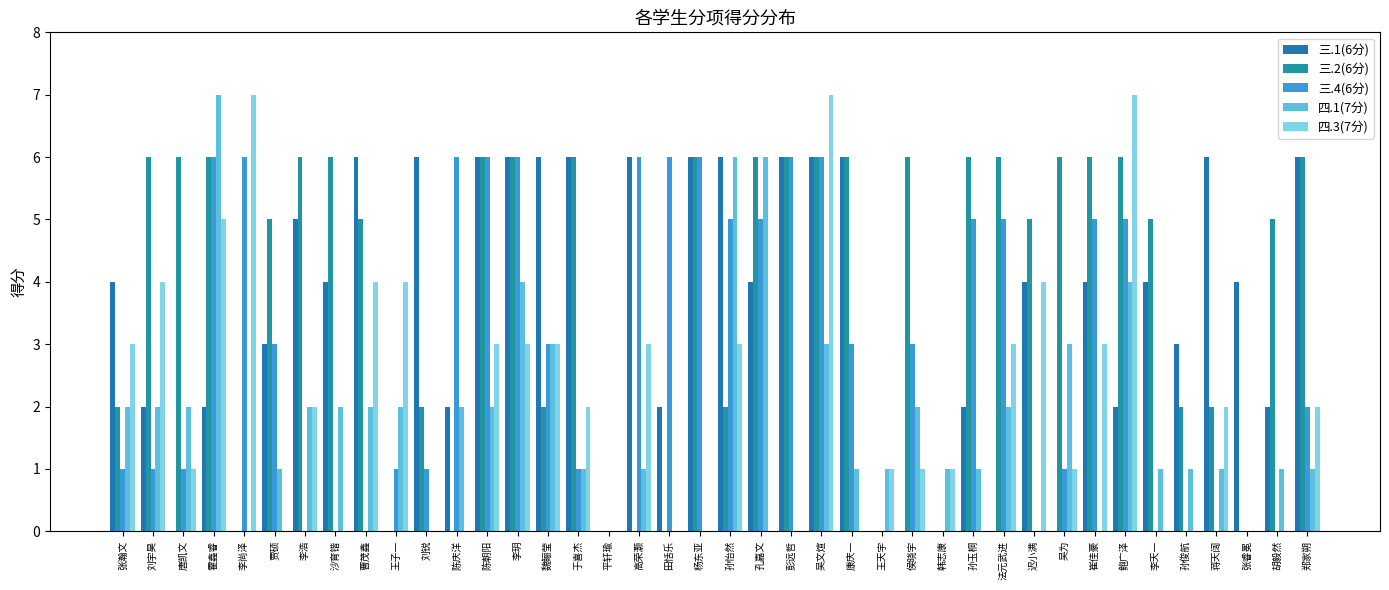

Between 陈庆洋 and 张睿冕, which series saw the biggest shift?

三.4(6分)